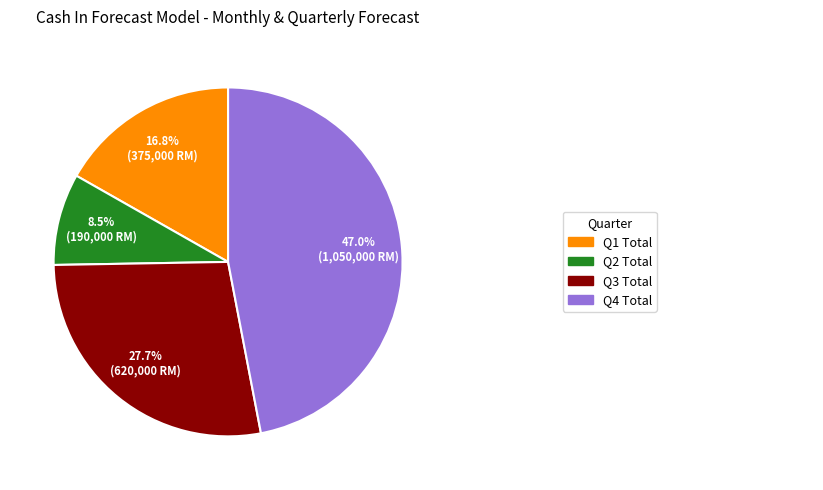

Is there any slice that represents more than half of the pie?

No